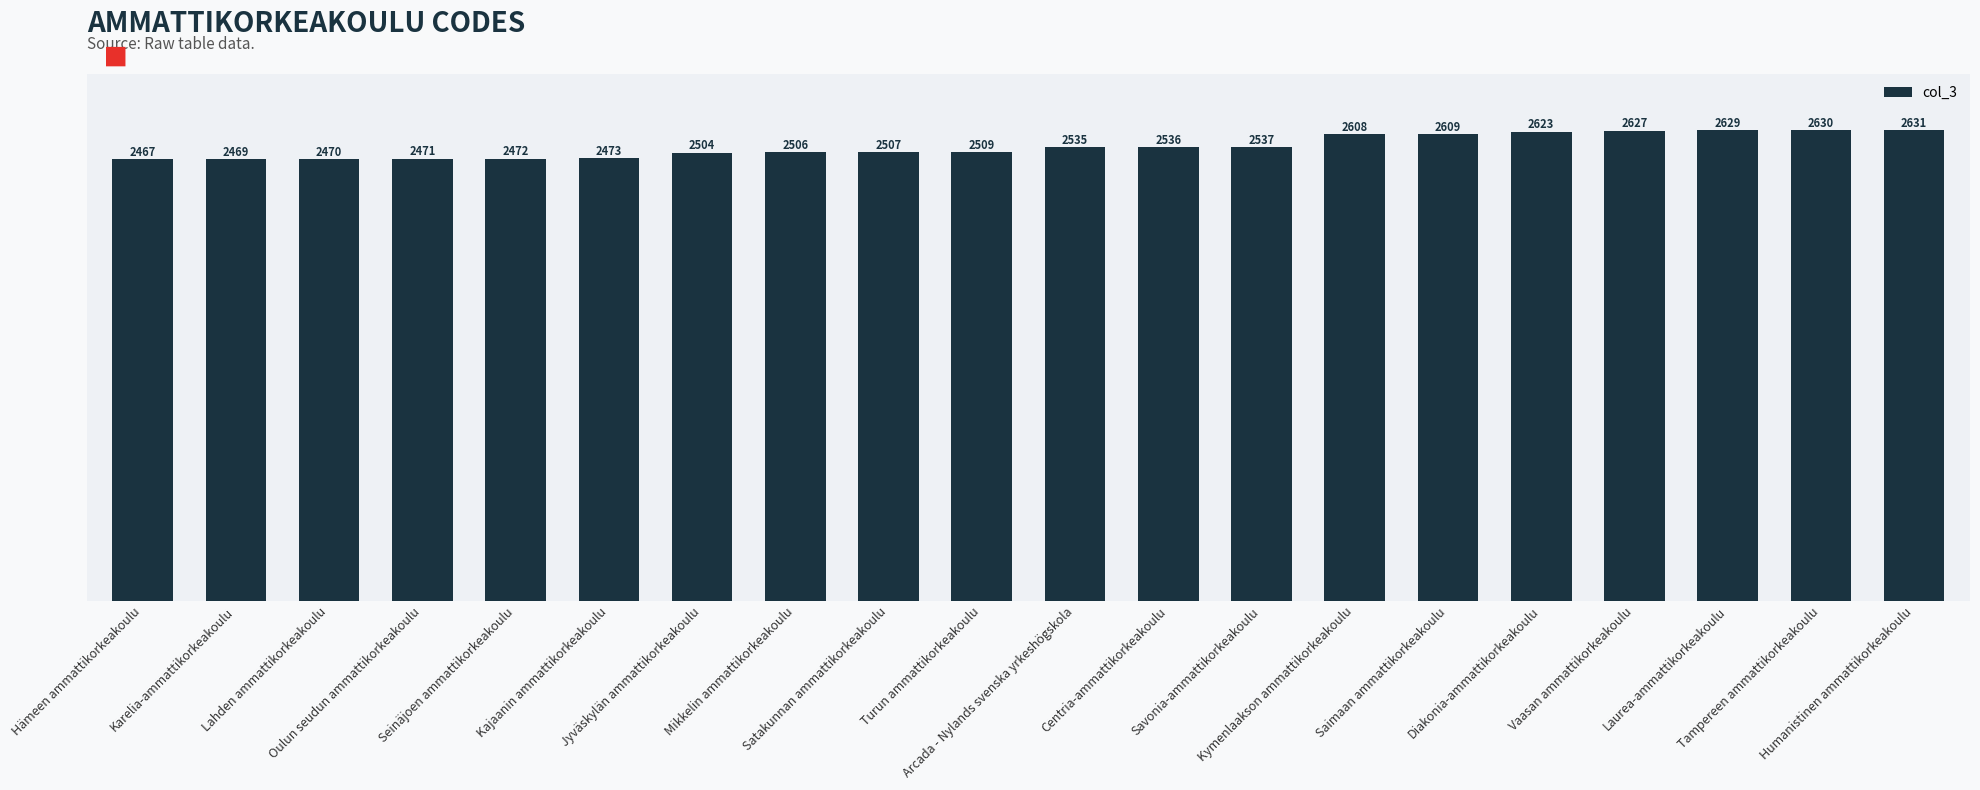

Reading left to right, transcribe all the data shown in this chart.

2467	2469	2470	2471	2472	2473	2504	2506	2507	2509	2535	2536	2537	2608	2609	2623	2627	2629	2630	2631